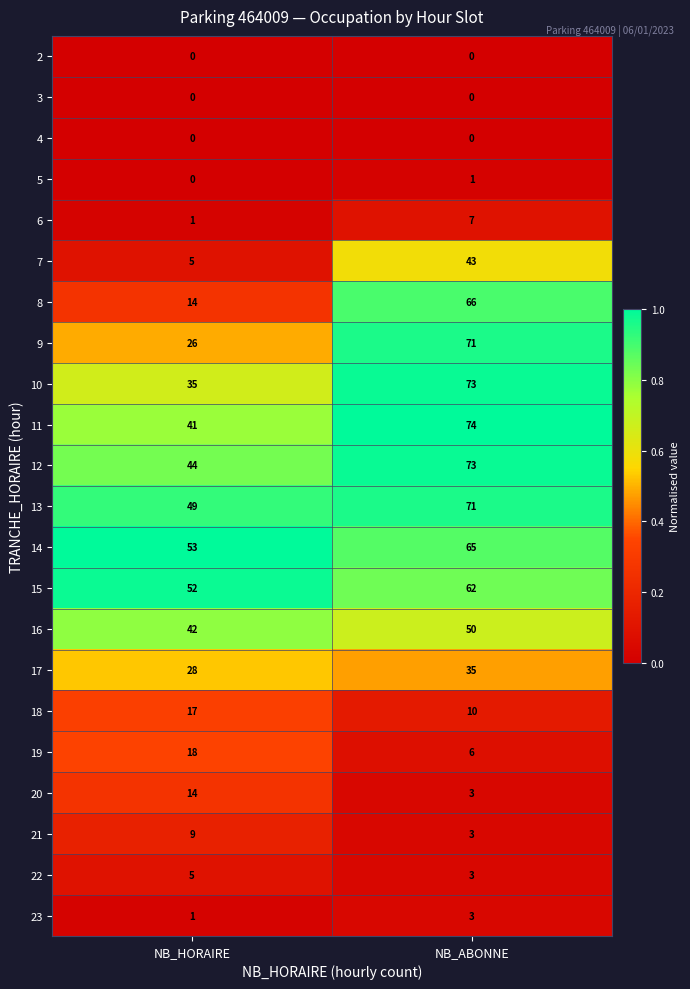

At which category is the sum across all series the highest?

NB_ABONNE